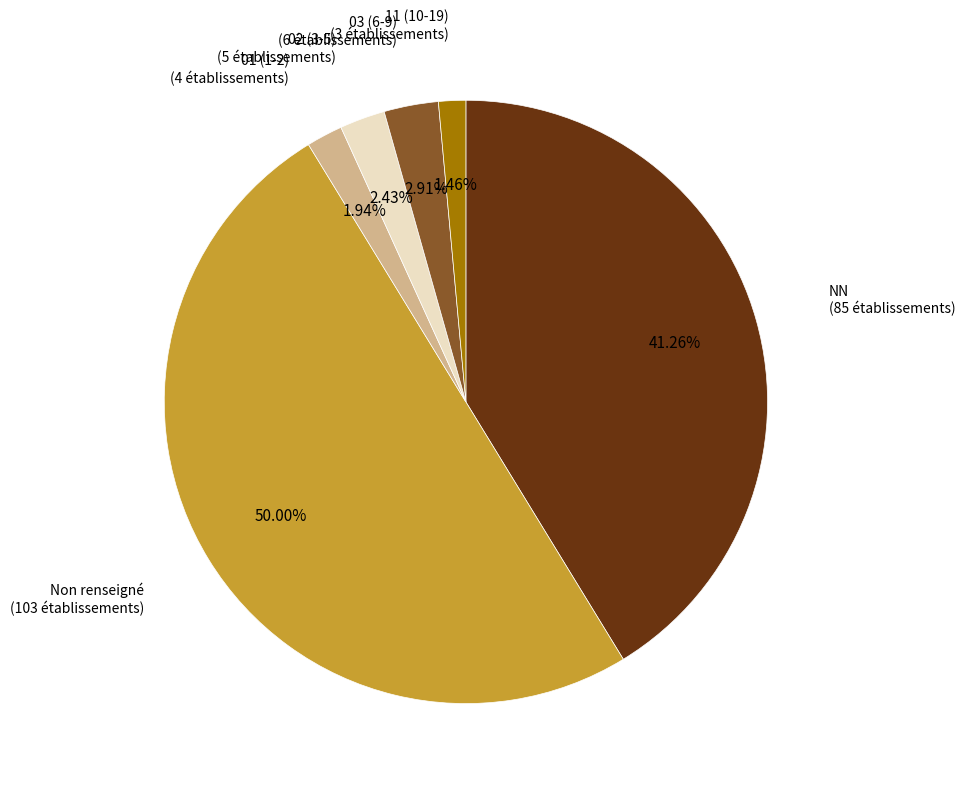

Do Non renseigné and 11 (10-19) together represent more than half of the pie?

Yes